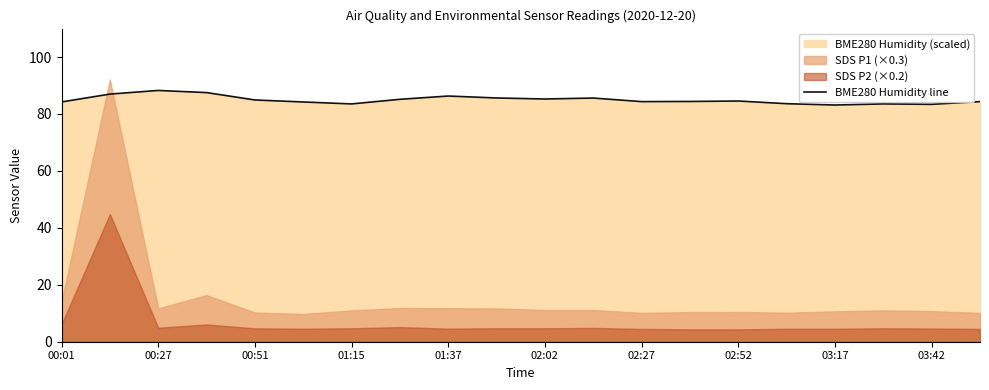

What is the value of the 16th point from the left?

83.6